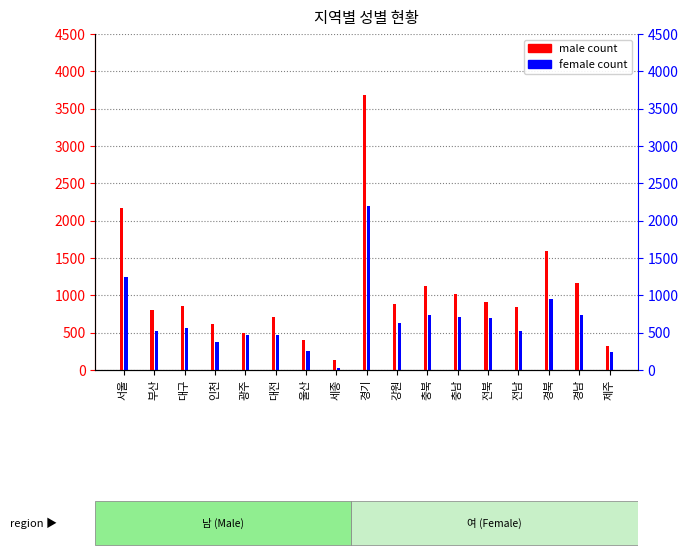

Between 경기 and 전남, which series saw the biggest shift?

male